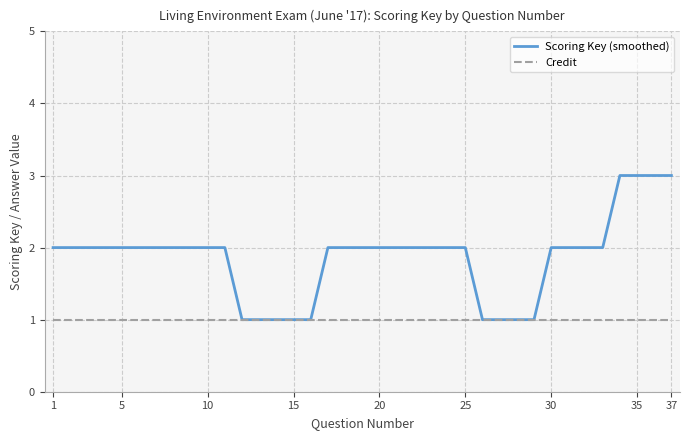

Which series has the widest spread of values?

Scoring Key (smoothed)